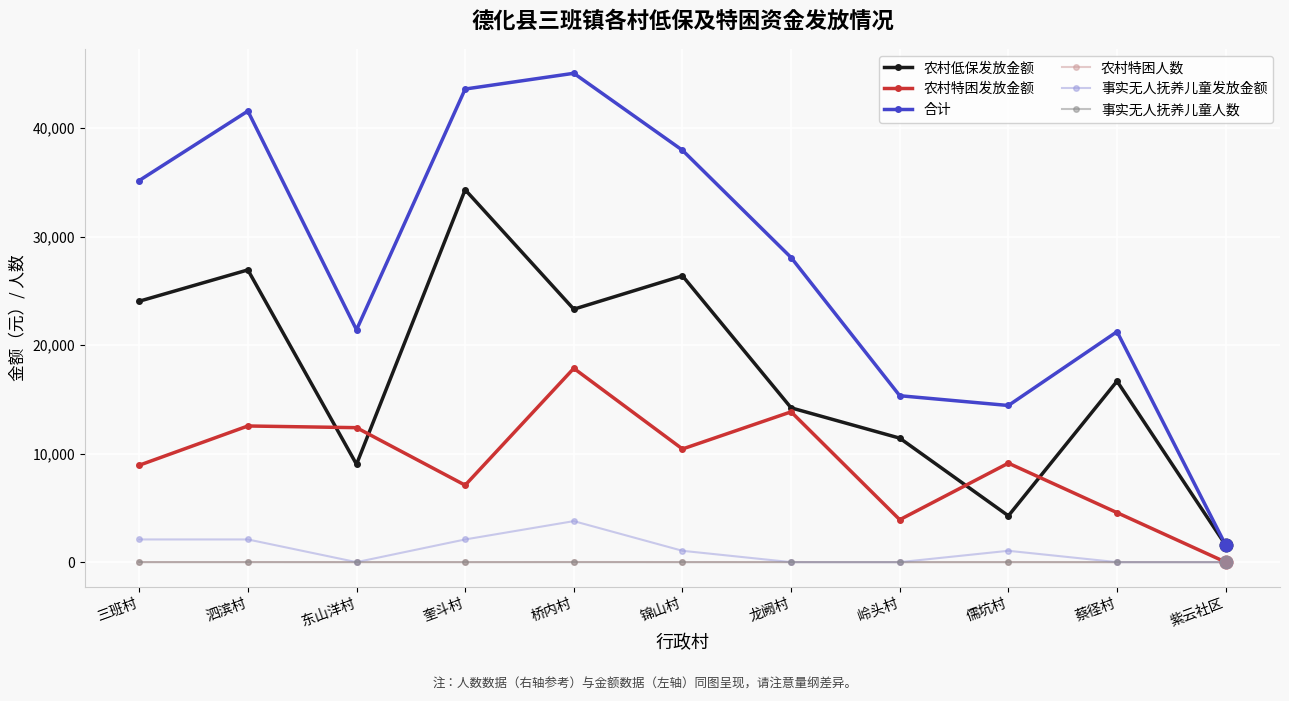

Which series has the largest range (max minus min)?

合计